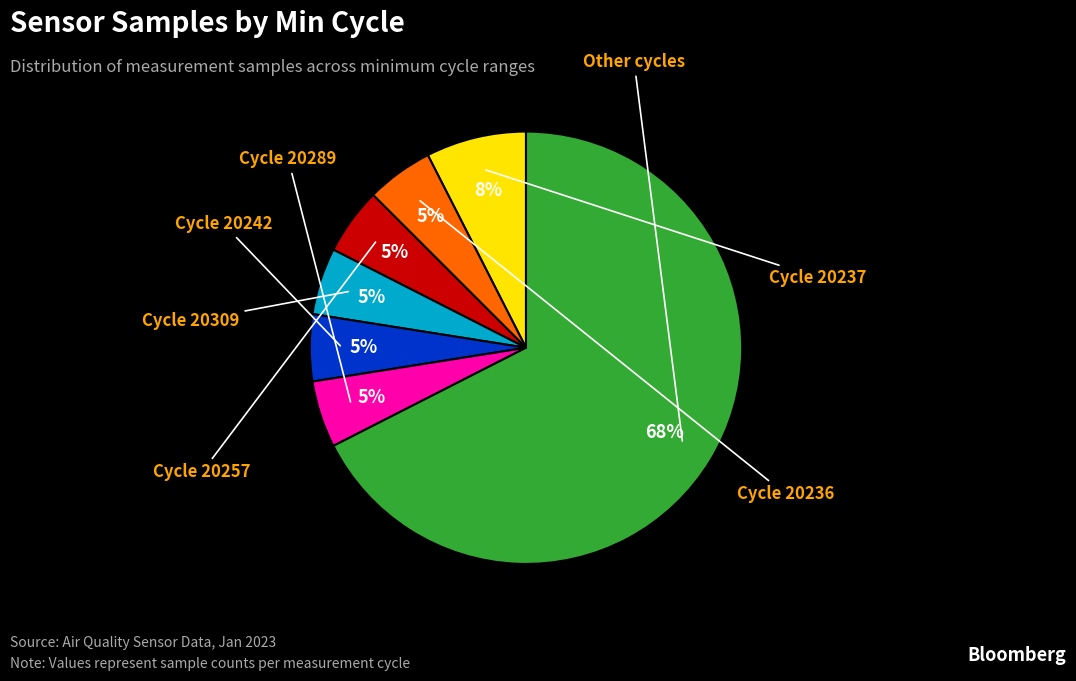

To the nearest percent, what is the average slice percentage?

14%